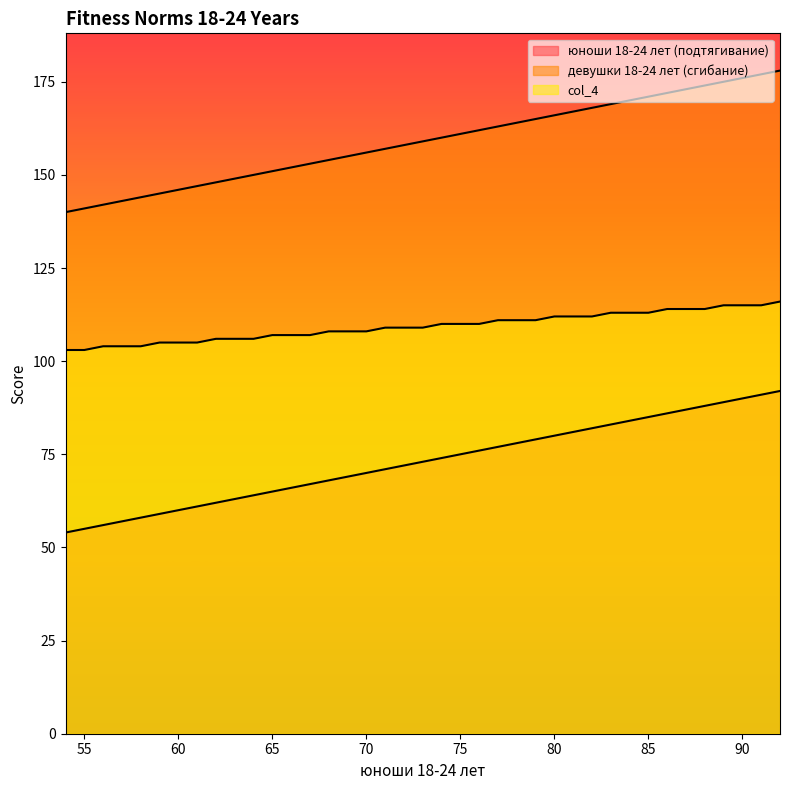

What are all the series names shown in the legend?

юноши 18-24 лет (подтягивание), девушки 18-24 лет (сгибание), col_4